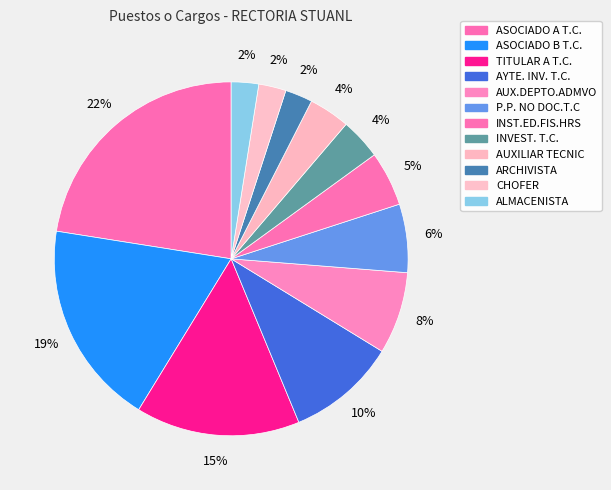

How many segments does this pie chart have?

12